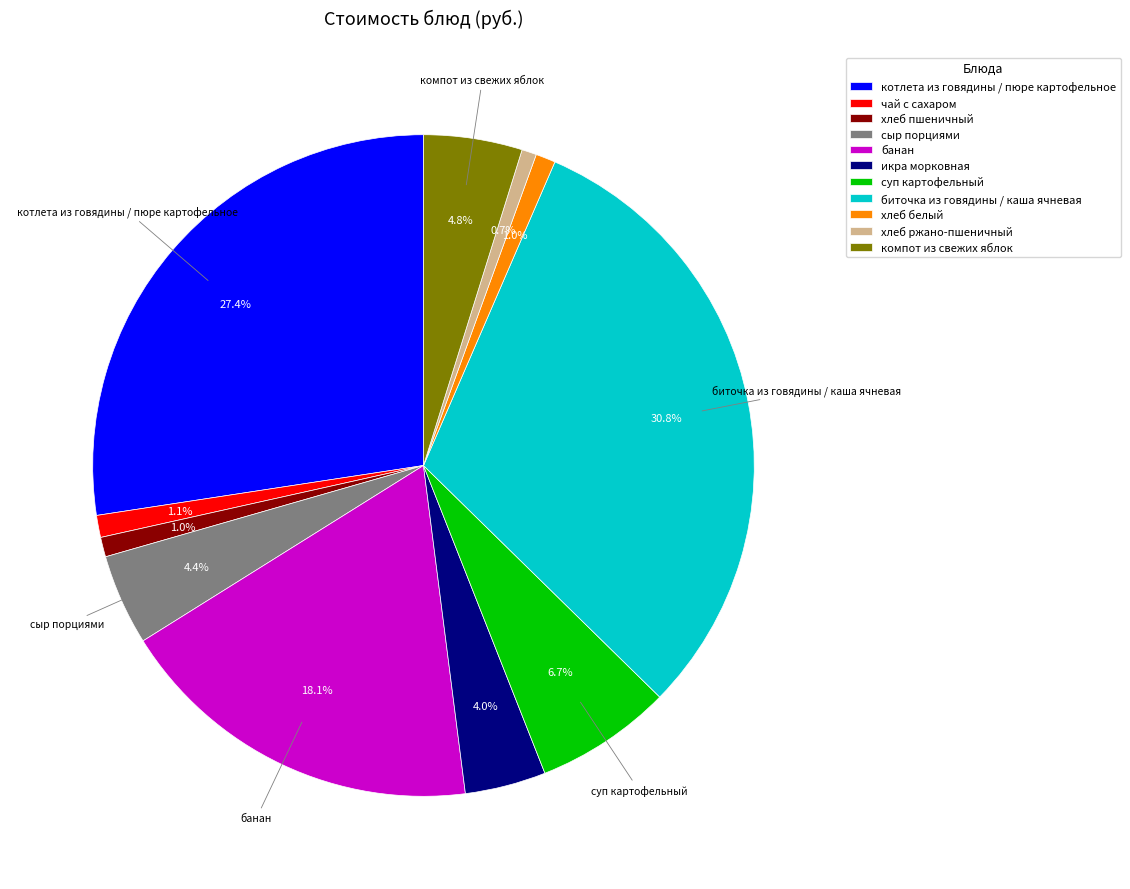

How much of the chart is everything except чай с сахаром?

98.9%